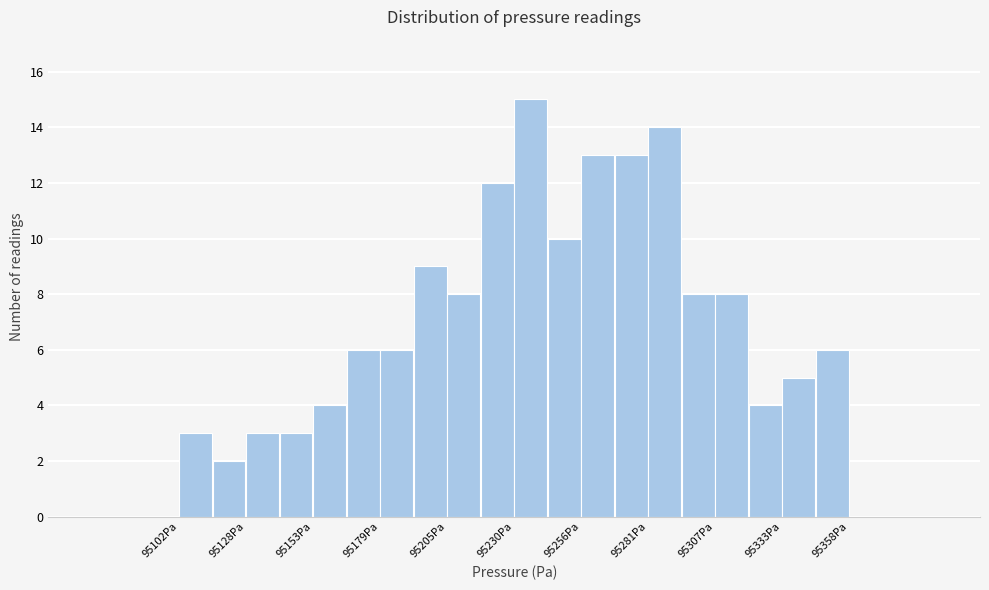

Around what value on the x-axis is the tallest bar? Give the approximate position of its centre, as read against the axis.

95235